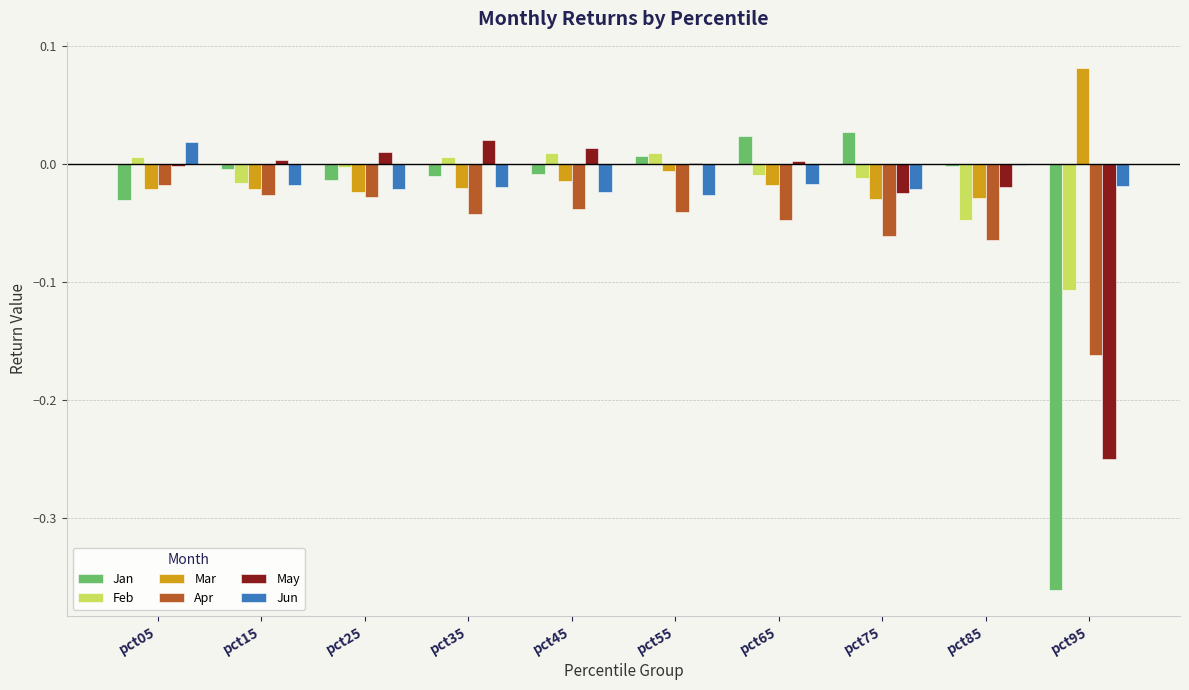

How many groups of bars are there?

10